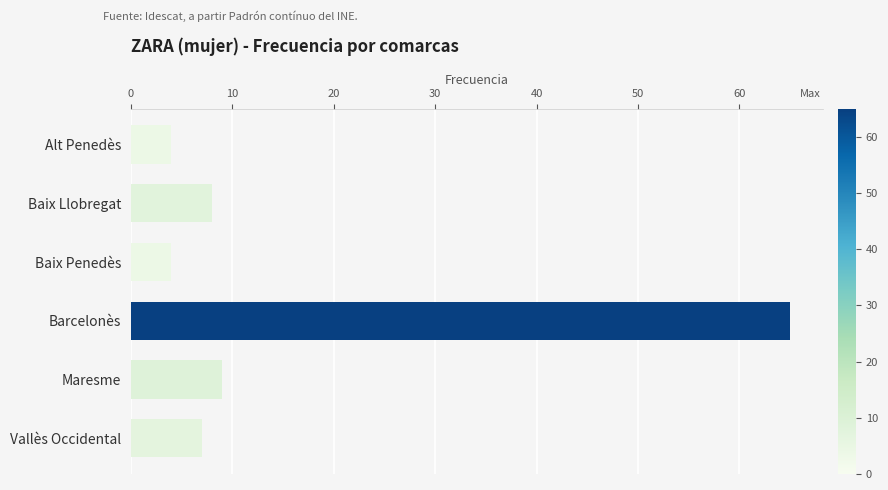

What is the ratio of the value at Baix Penedès to the value at Maresme?

0.4